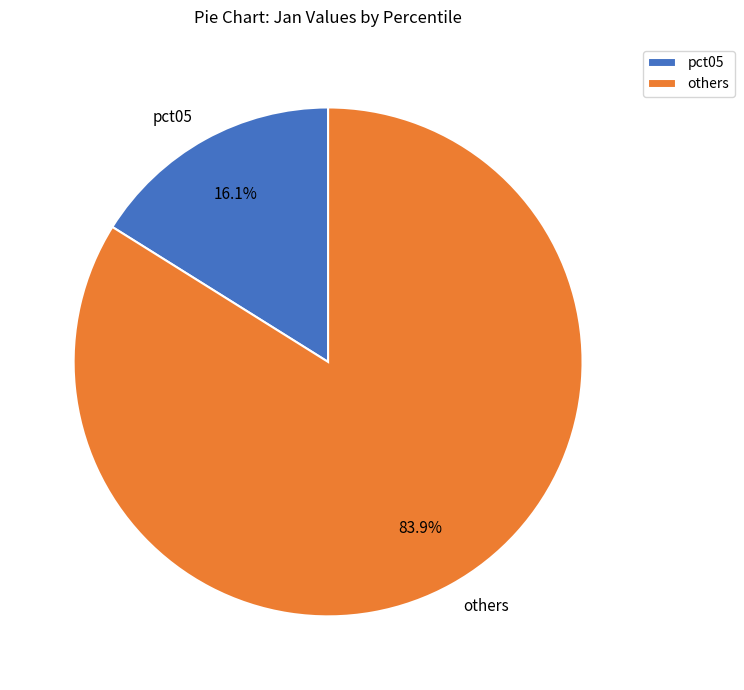

Between pct05 and others, which is larger?

others